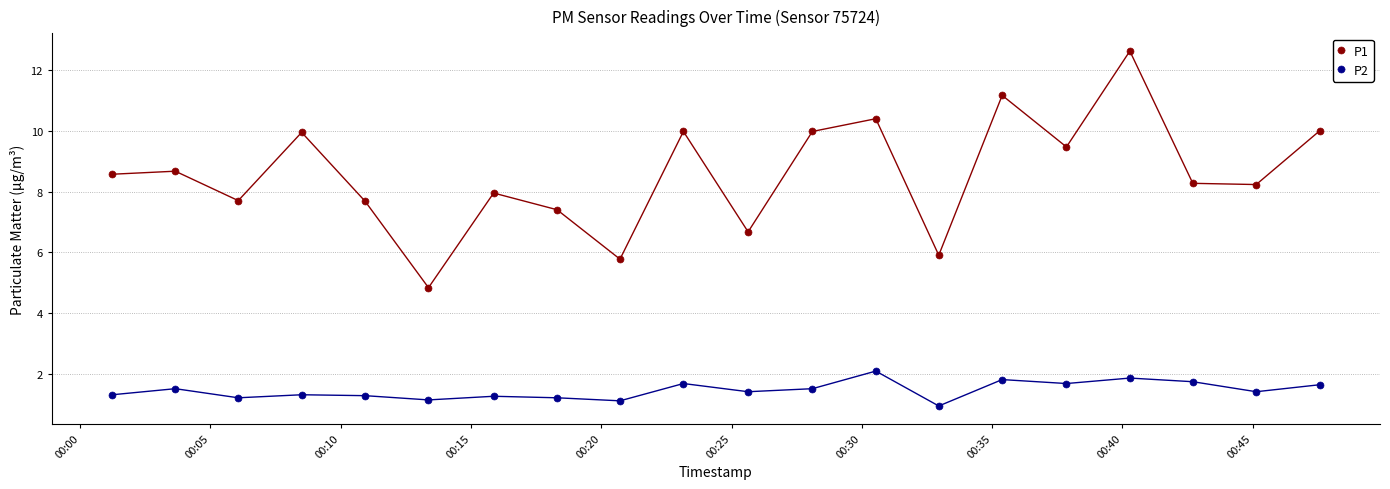

Which series has the largest range (max minus min)?

P1